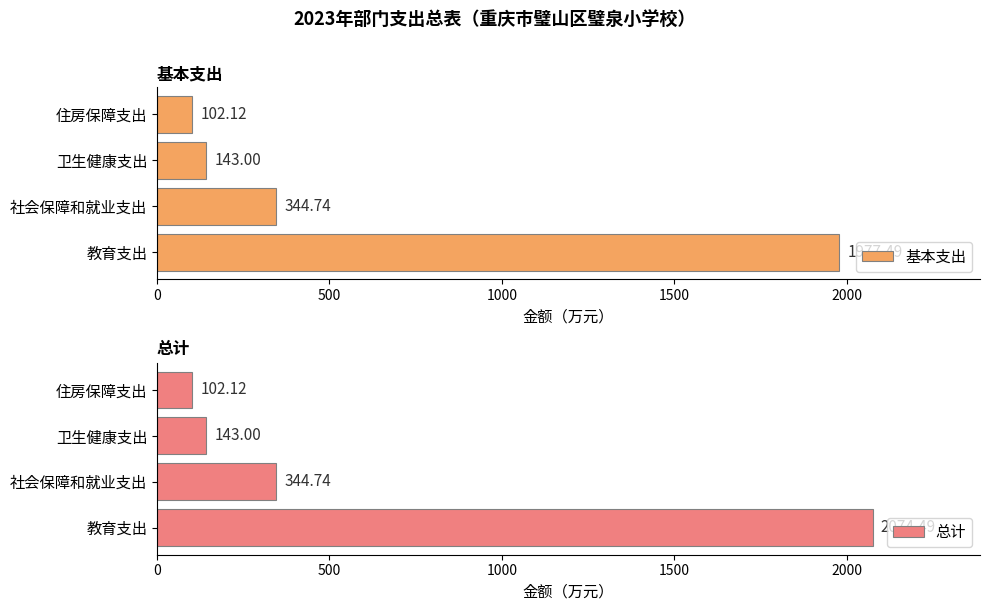

What is the maximum value for 总计?

2074.5